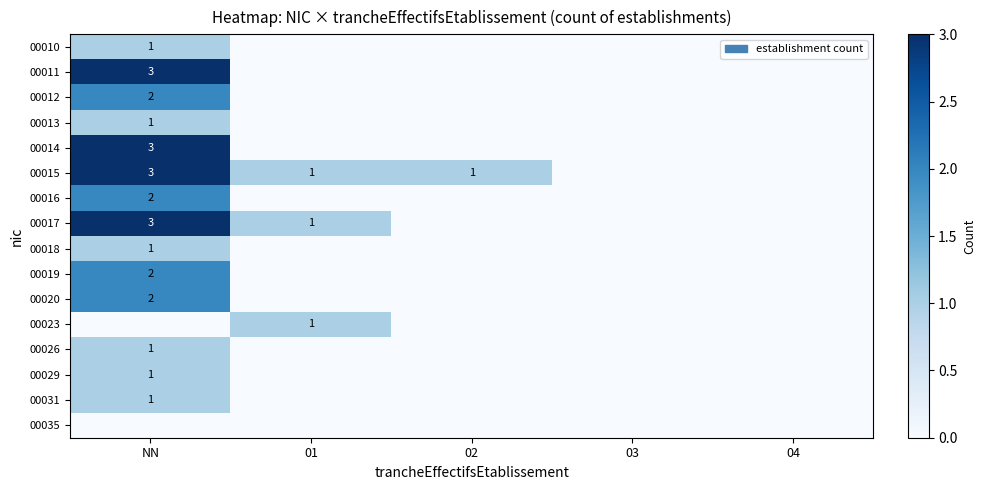

The 00015 series shows 3 at NN. True or false?

True